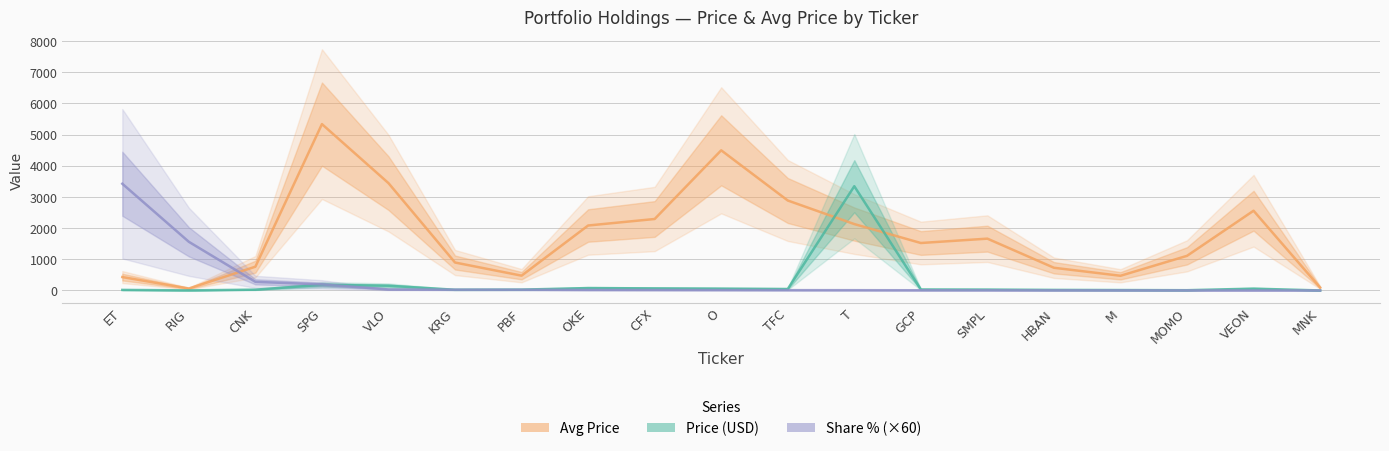

At OKE, list the series in order from largest to smallest.

Avg Price, Price (USD), Share % (×60)